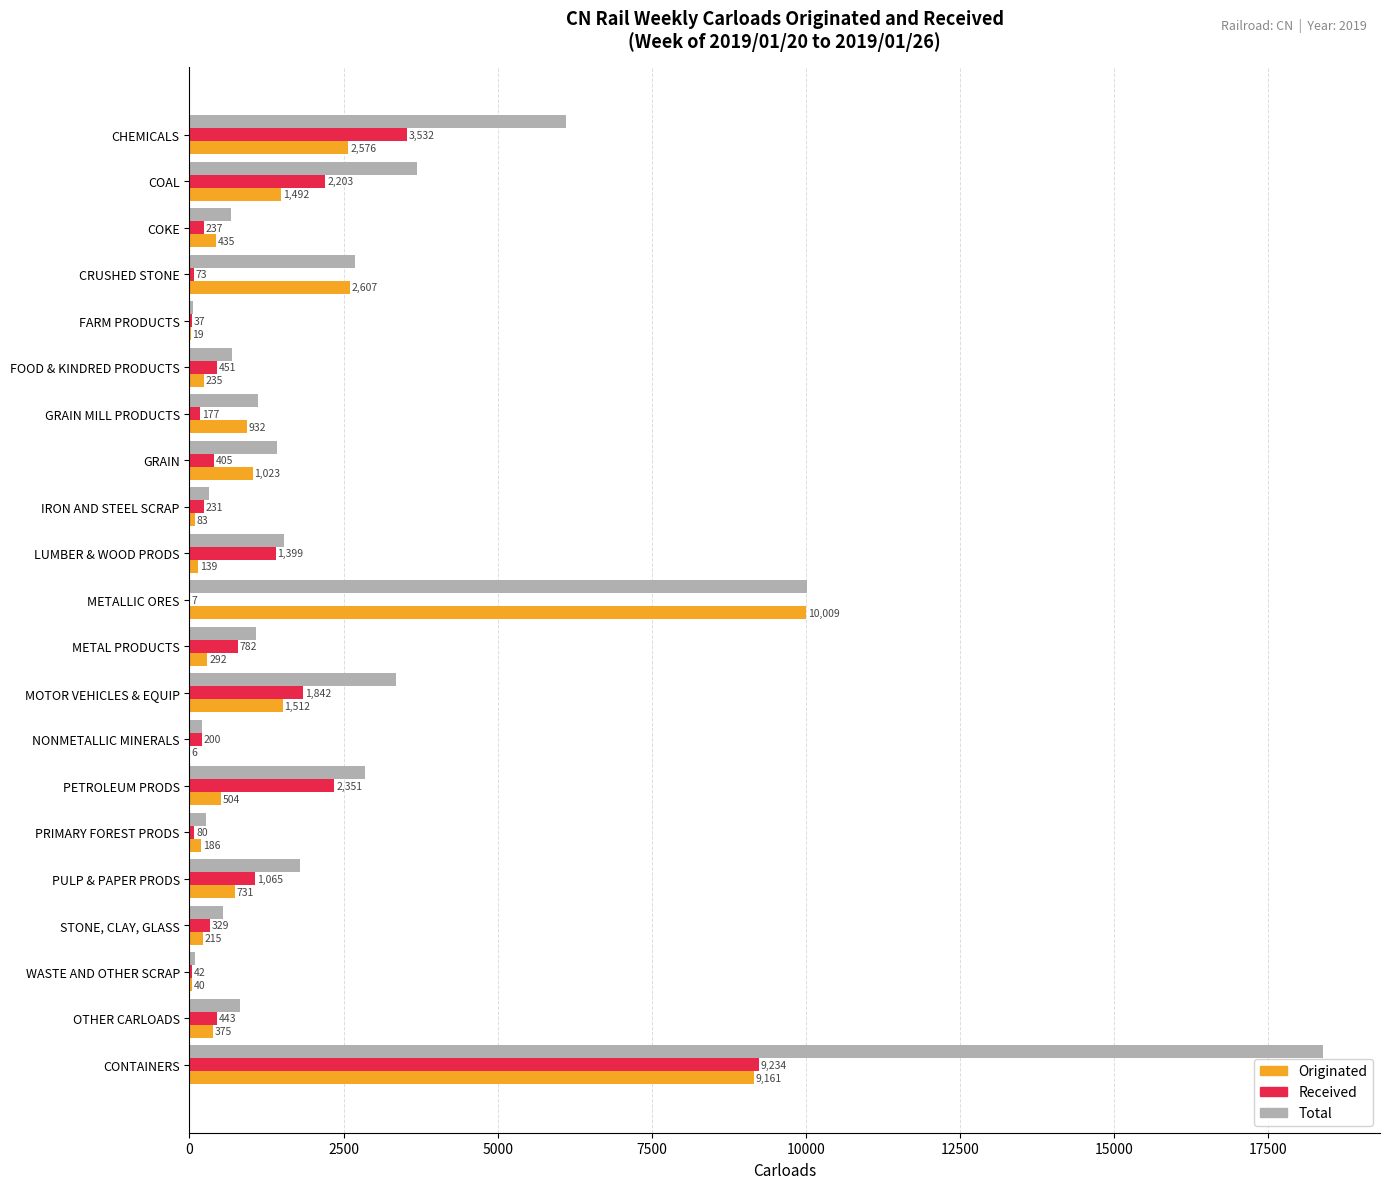

The value of Originated at METAL PRODUCTS is 292. True or false?

True